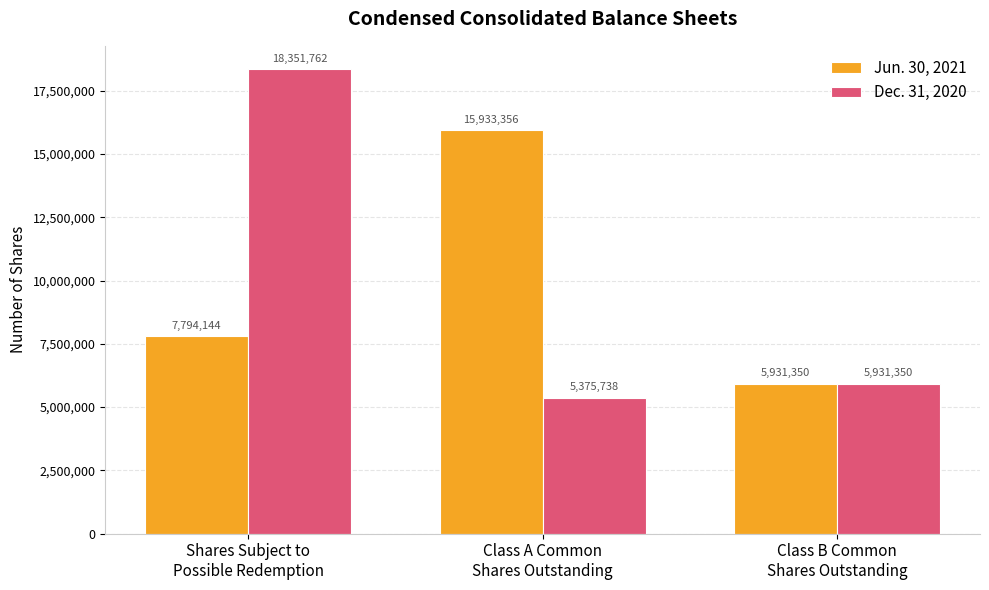

What is the total value across all series at Shares Subject to
Possible Redemption?

26145906